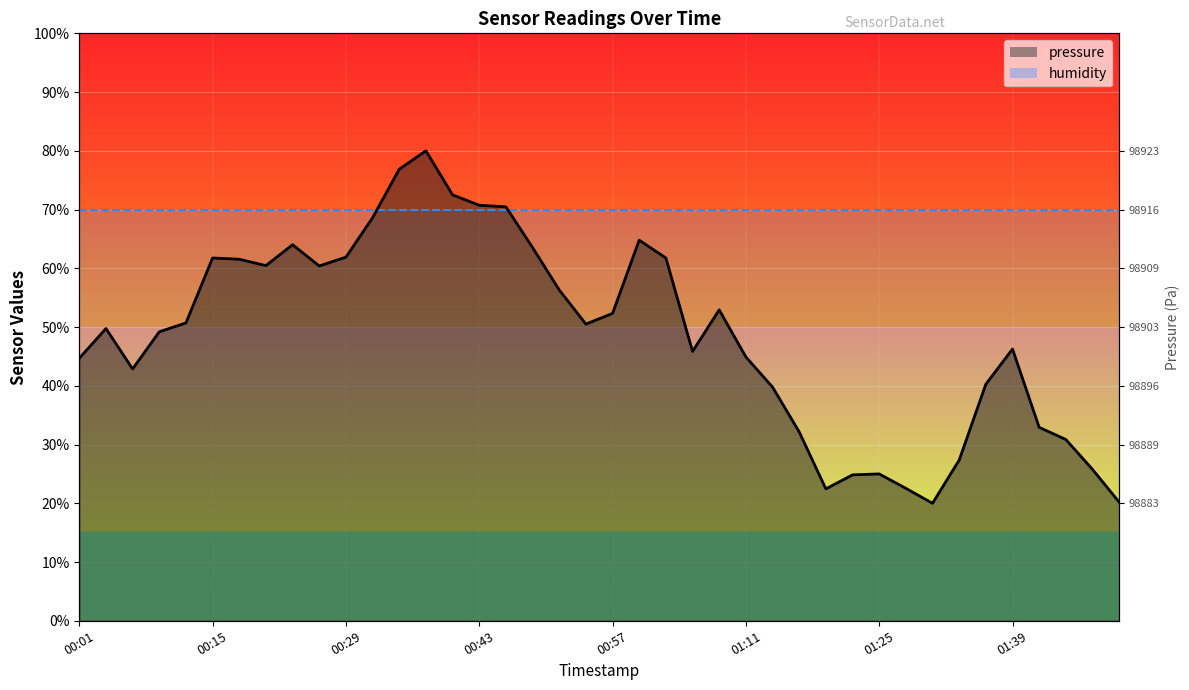

How many lines are shown in the chart?

1